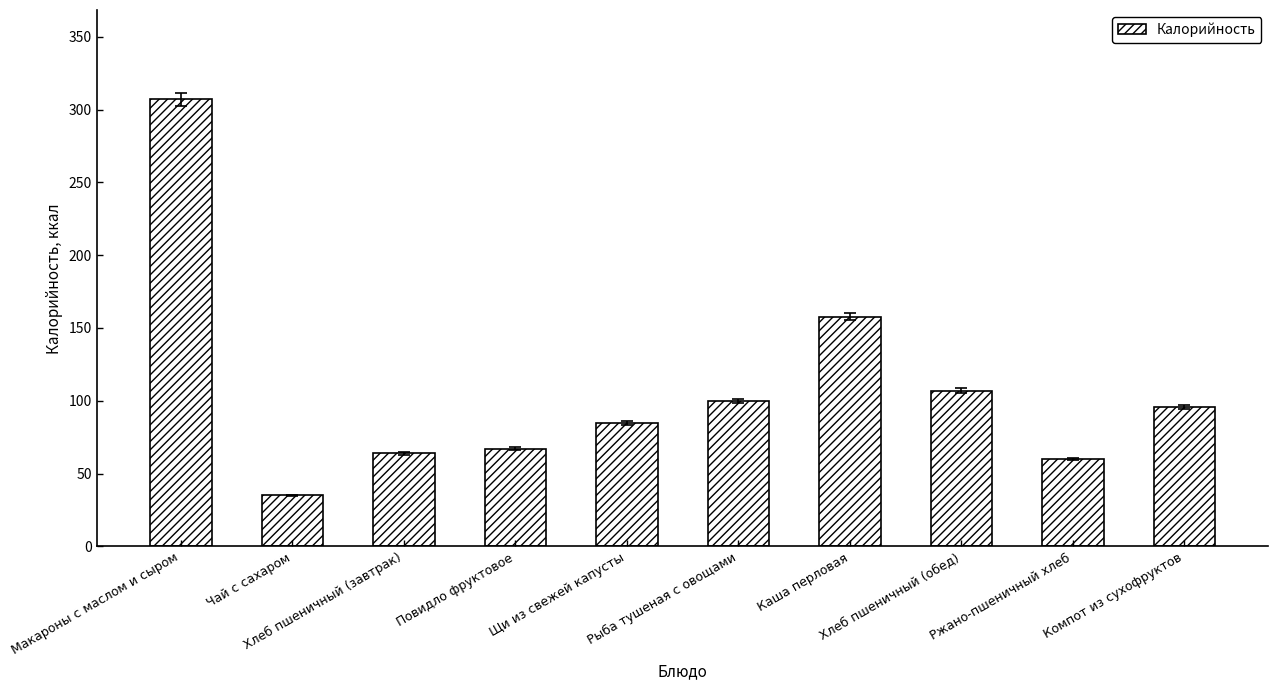

Where is the data nearest to the value 171?

Каша перловая